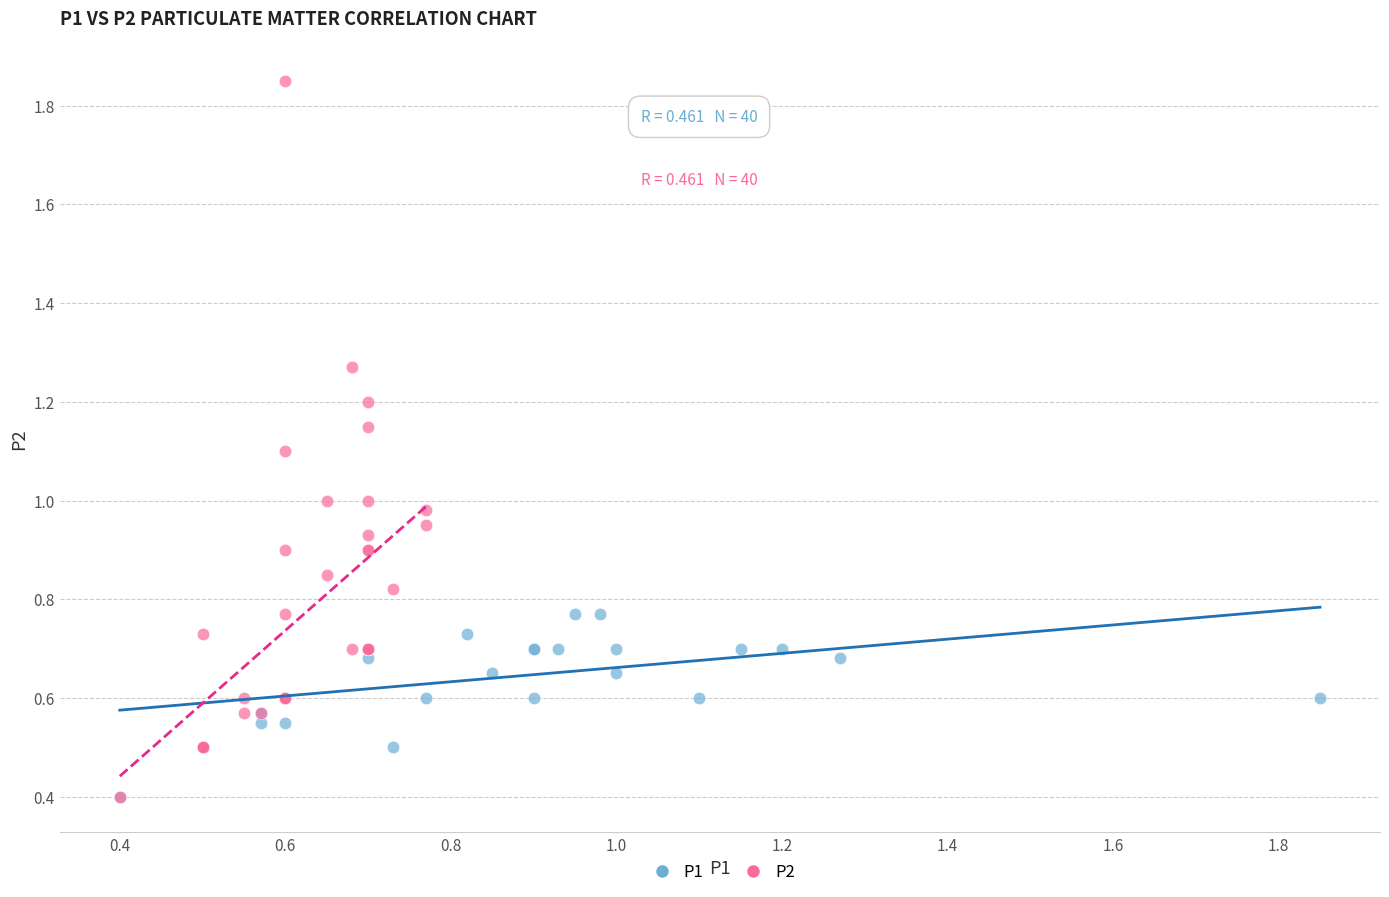

What are all the series names shown in the legend?

P1, P2